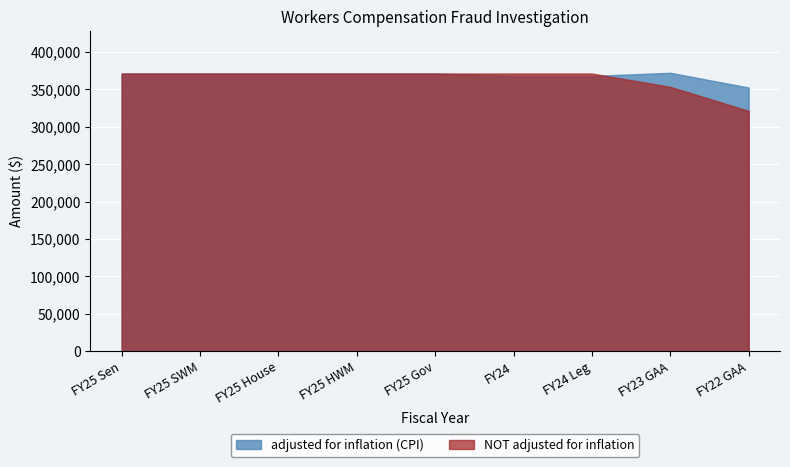

How many lines are shown in the chart?

2